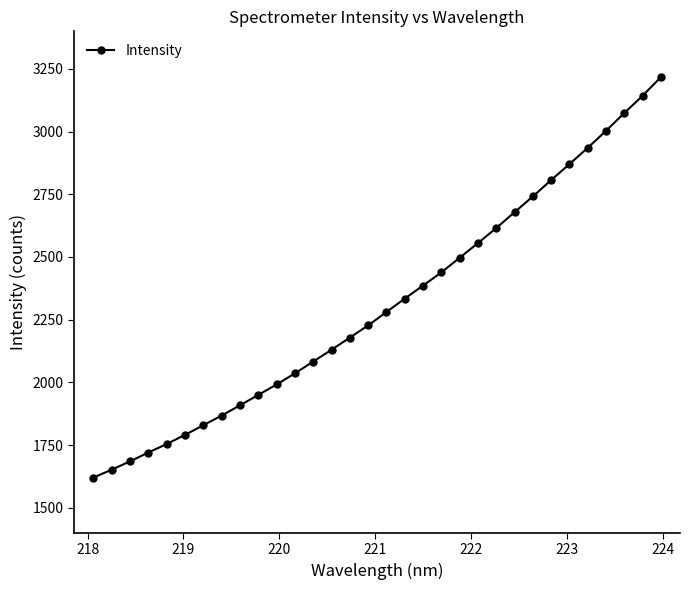

What is the average value?

2312.5